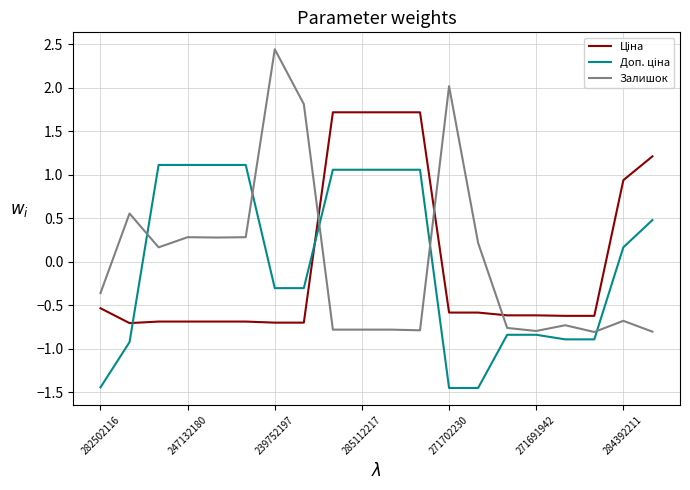

Which series has the widest spread of values?

Залишок